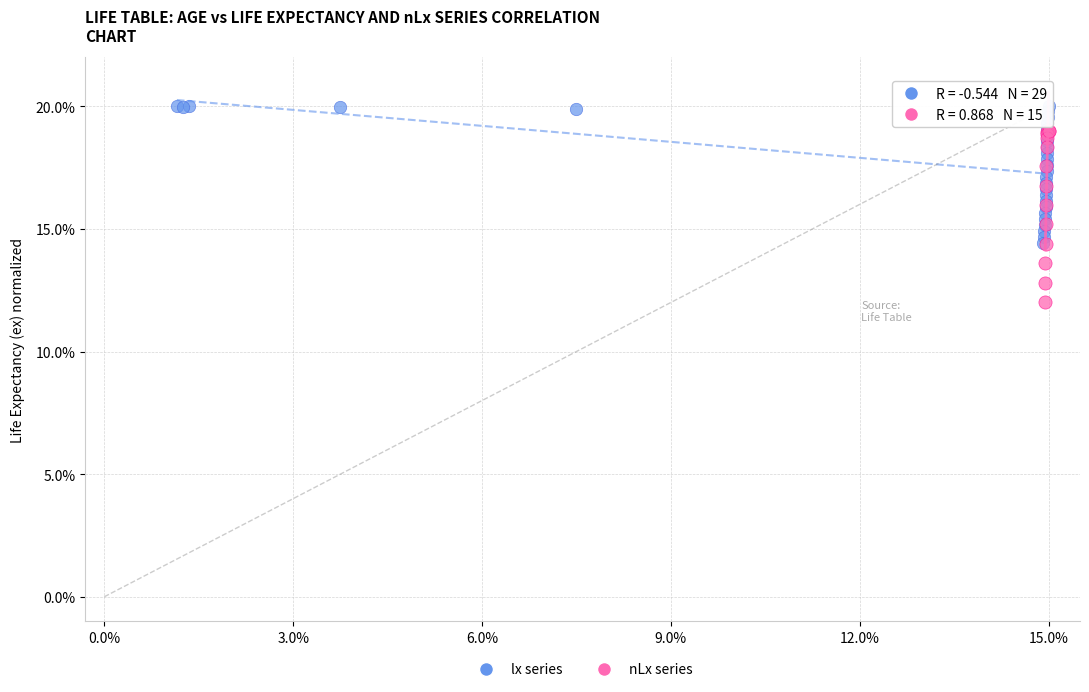

Which series contains the highest Y value?

lx series